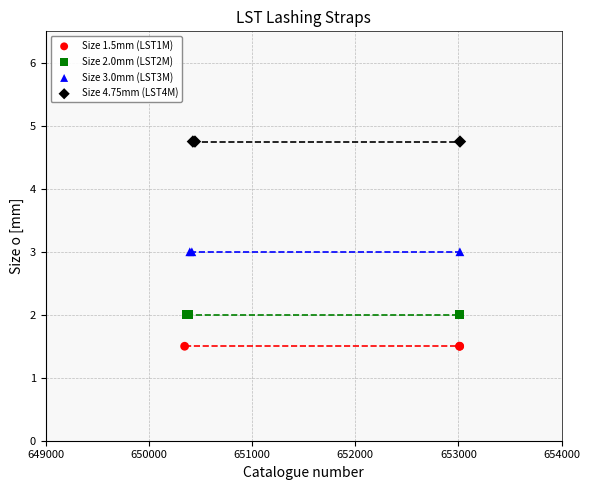

Which series contains the lowest Y value?

Size 1.5mm (LST1M)